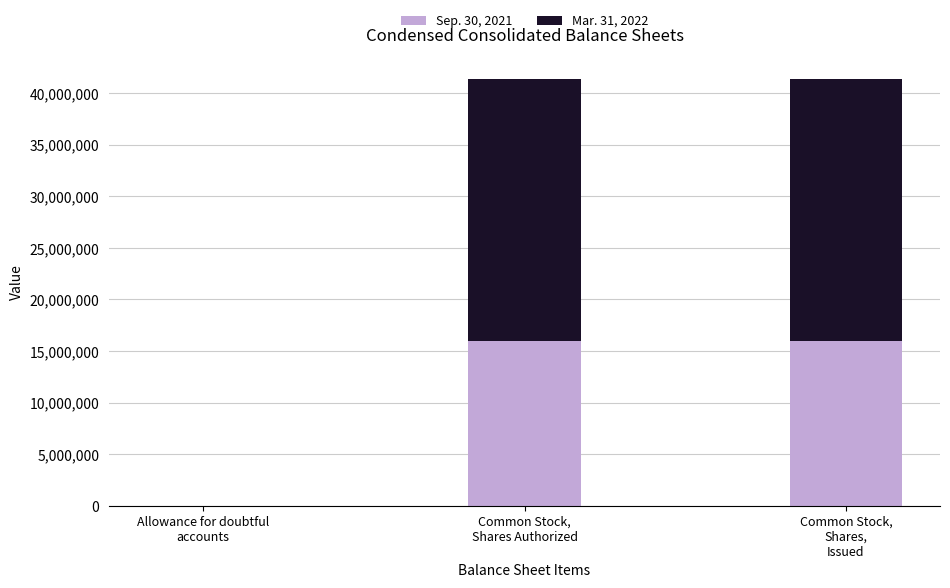

True or false: Sep. 30, 2021 has a value of 15931485 at Common Stock,
Shares,
Issued.

True